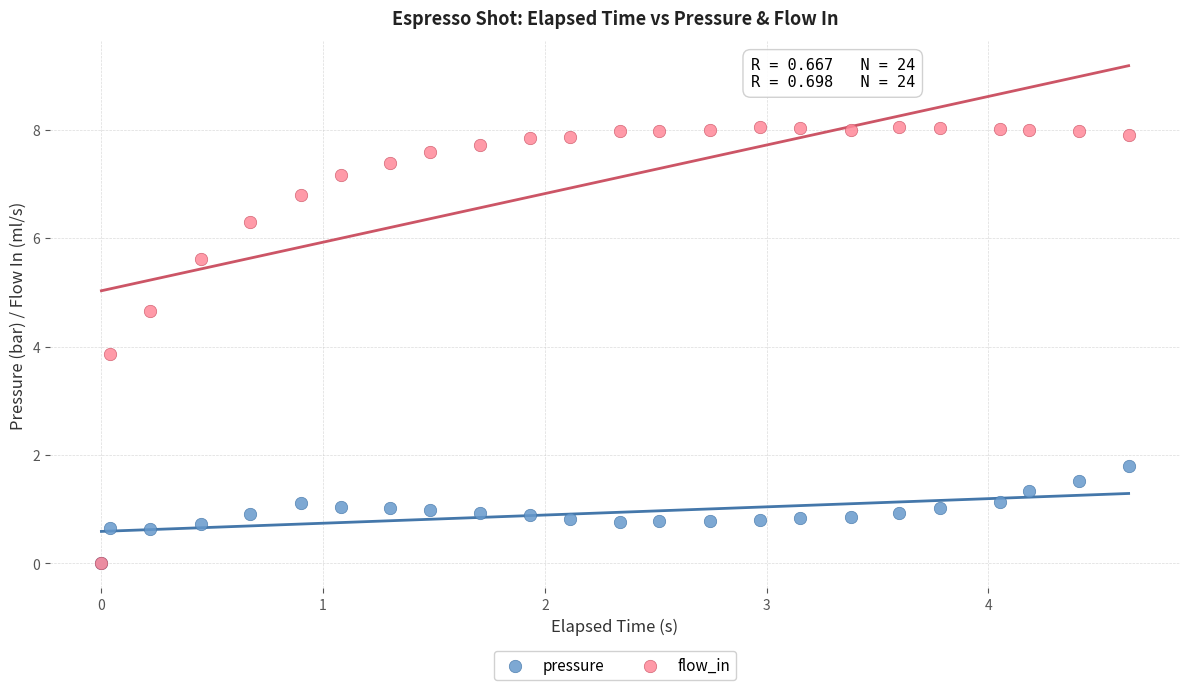

Across all series, what Y value is closest to 4?

3.9